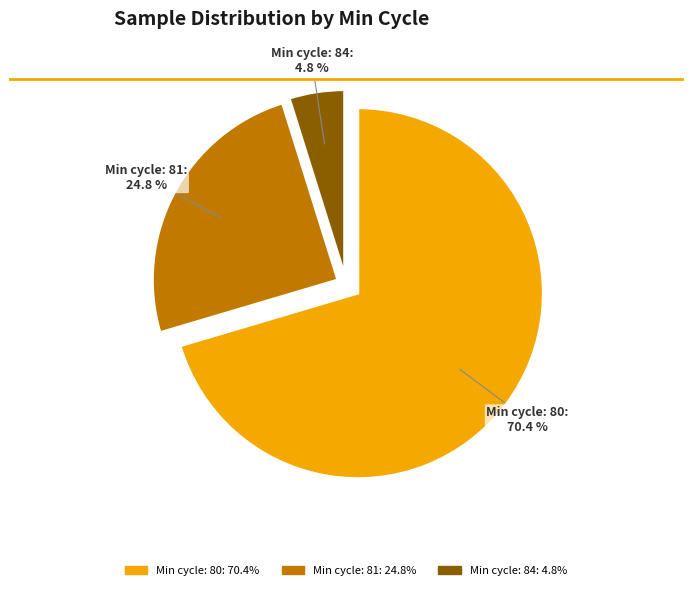

Is there any slice that represents more than half of the pie?

Yes